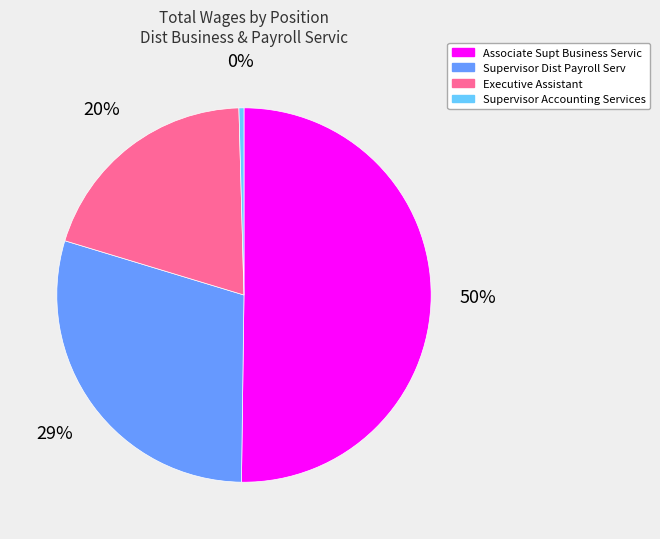

What percentage is the Executive Assistant slice, to the nearest percent?

20%